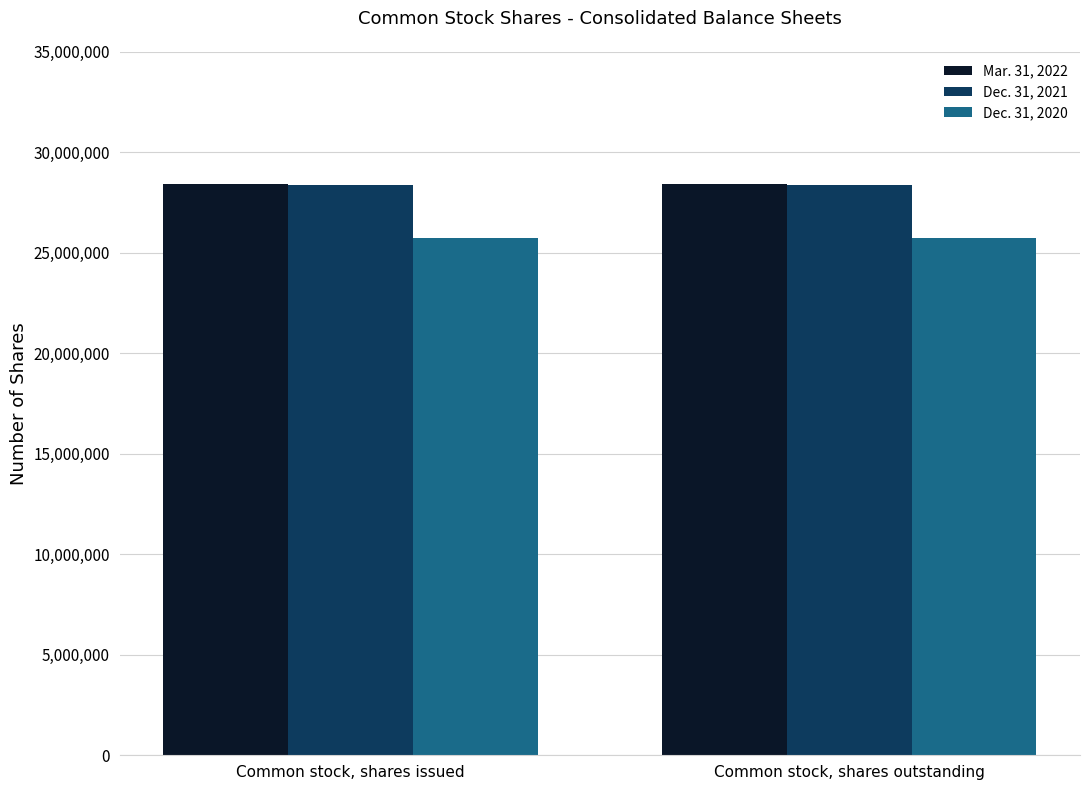

How many data points does each series have?

2